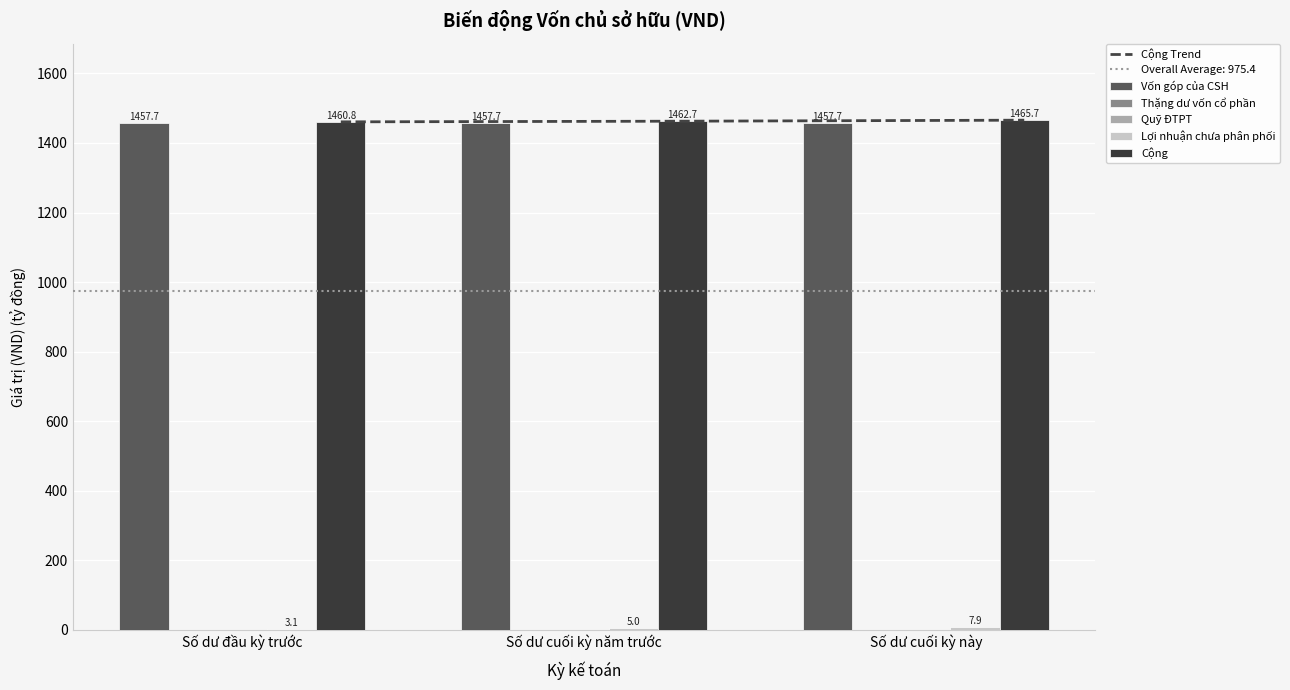

At how many categories does at least one series exceed 405?

3